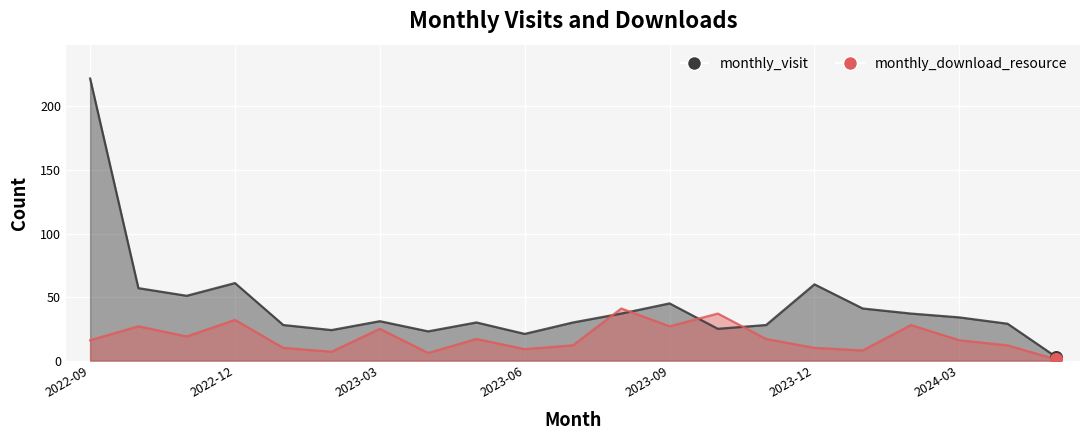

Which series has the widest spread of Y values?

monthly_visit